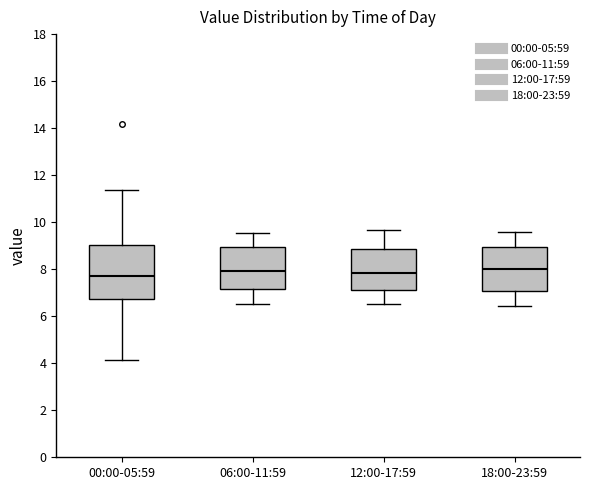

Reading left to right, transcribe this box plot: for each box, give where its median line is, the range the box spans, and where its two whiskers end, as read against the y-axis. The values are not printed on the chart, so give them approximately, as read against the axis.

00:00-05:59: median 7.8, box 6.8 to 9.0, whiskers 4.2 to 11.4
06:00-11:59: median 8.0, box 7.2 to 9.0, whiskers 6.6 to 9.6
12:00-17:59: median 7.8, box 7.2 to 8.8, whiskers 6.6 to 9.6
18:00-23:59: median 8.0, box 7.0 to 9.0, whiskers 6.4 to 9.6